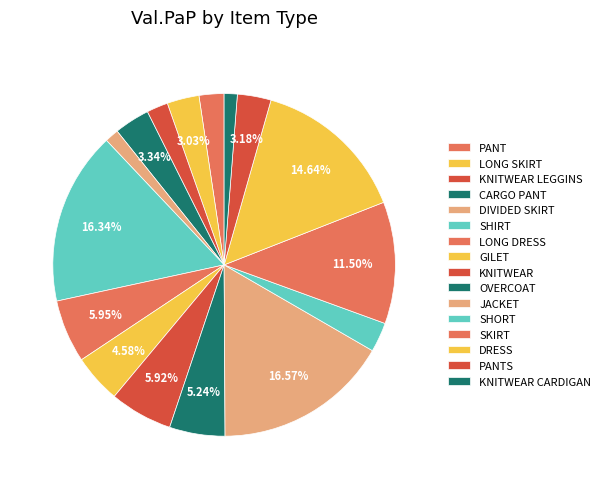

How many segments does this pie chart have?

16